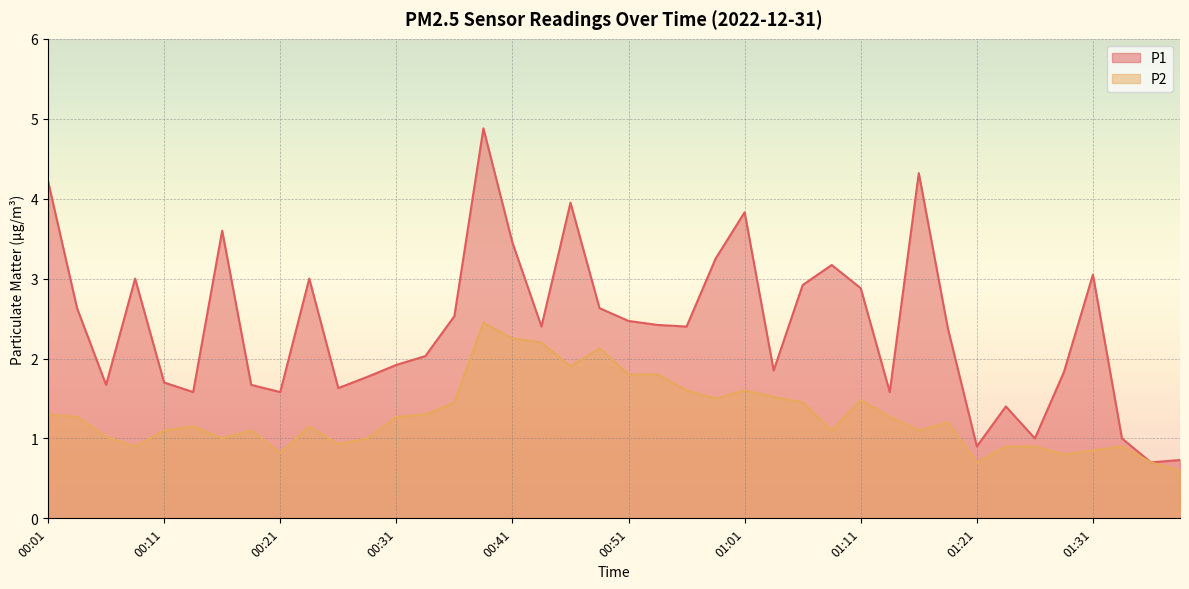

What is the sum of all P2 values?

51.5